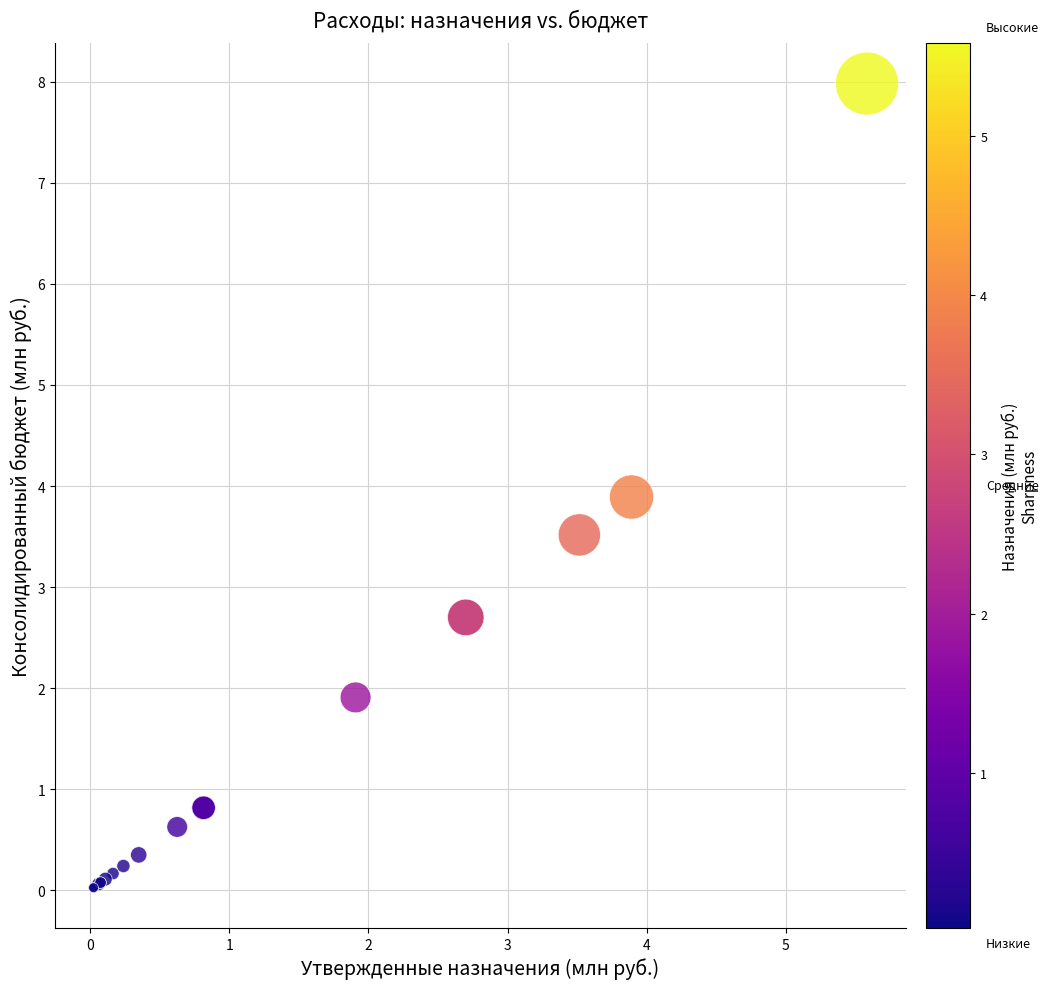

What Y value in the scatter plot is closest to 4?

3.9